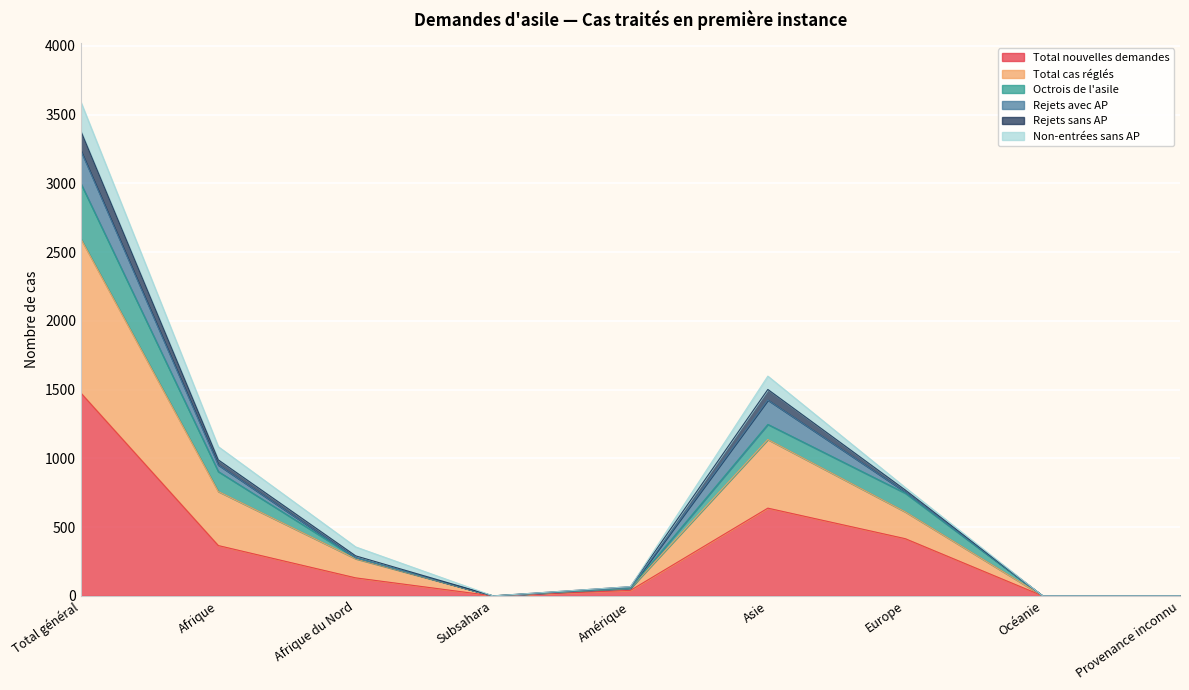

Where is Total nouvelles demandes nearest to the value 737?

Asie